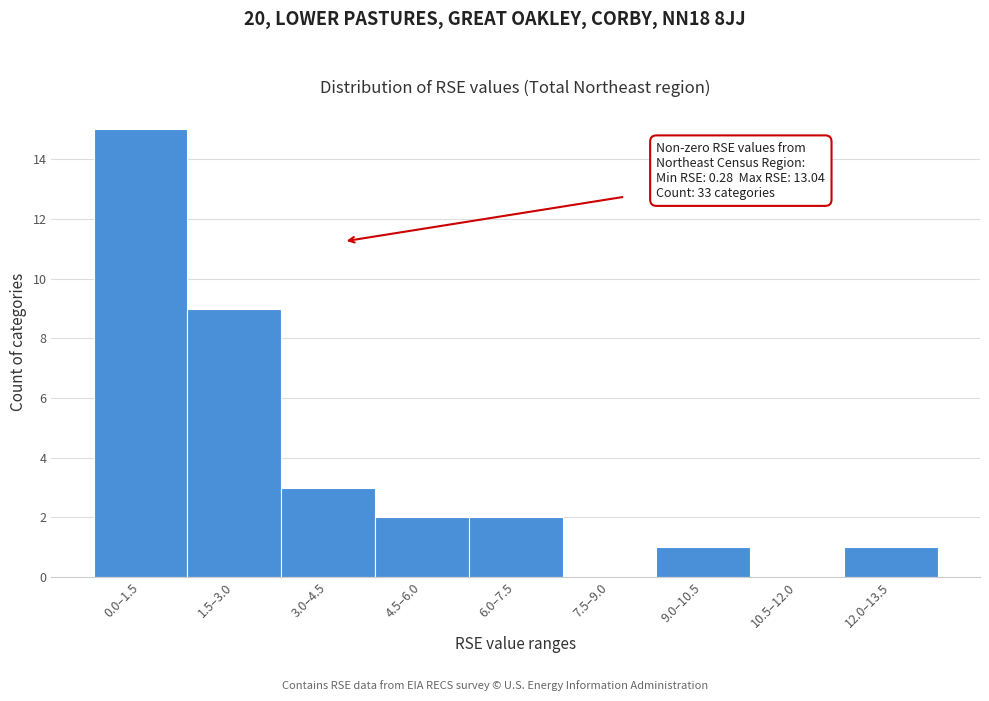

Reading right to left, extract all data points from this chart.

12.0–13.5=1	10.5–12.0=0	9.0–10.5=1	7.5–9.0=0	6.0–7.5=2	4.5–6.0=2	3.0–4.5=3	1.5–3.0=9	0.0–1.5=15